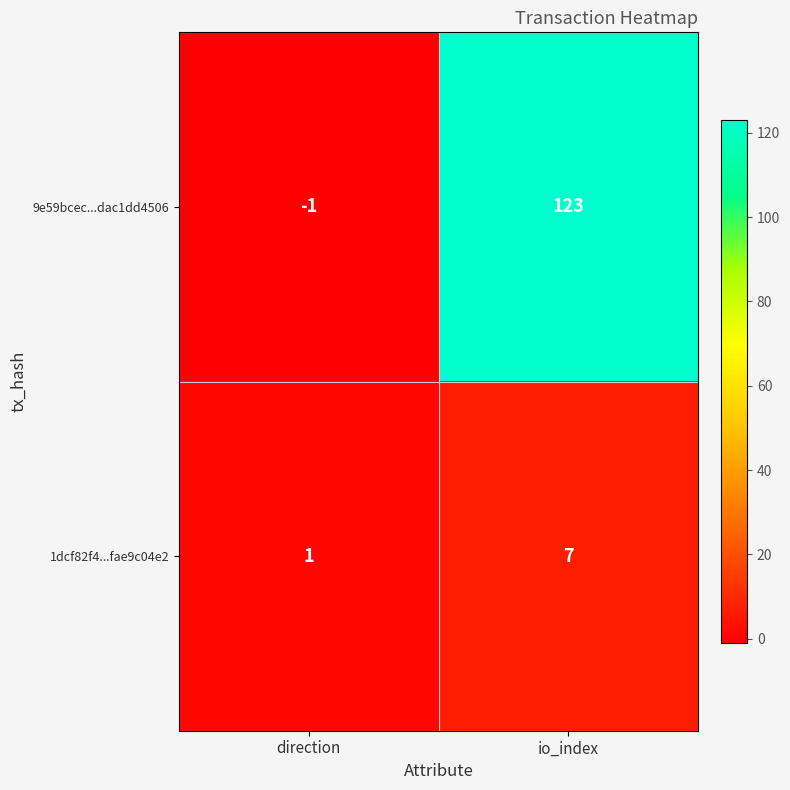

List the series in order of their overall mean, highest first.

9e59bcec...dac1dd4506, 1dcf82f4...fae9c04e2